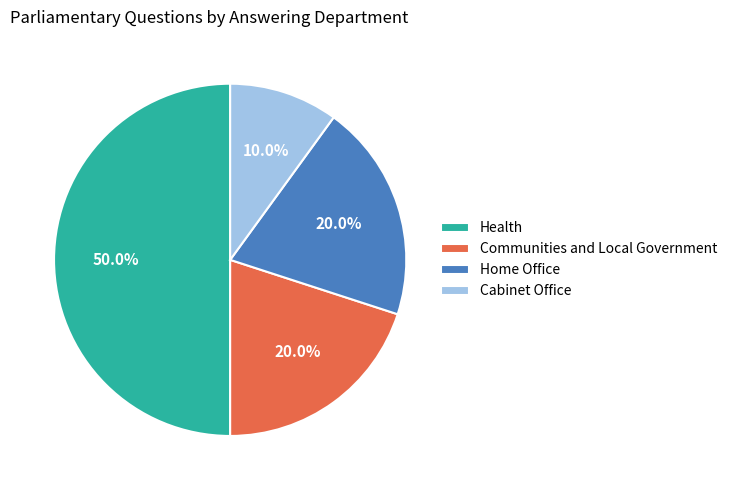

What is the ratio of the value at Communities and Local Government to the value at Cabinet Office?

2.0